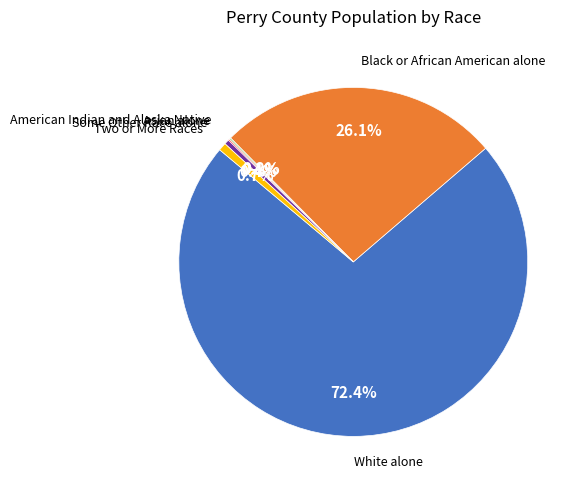

Is there a majority slice in this chart?

Yes